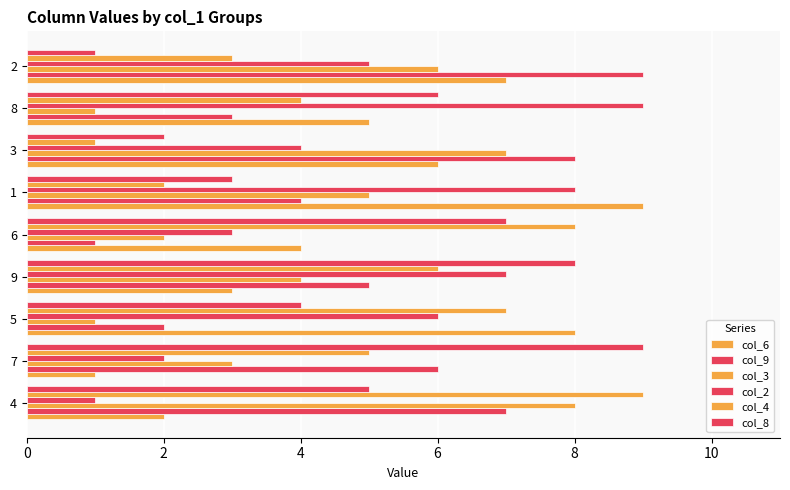

How many series are shown in this chart?

6